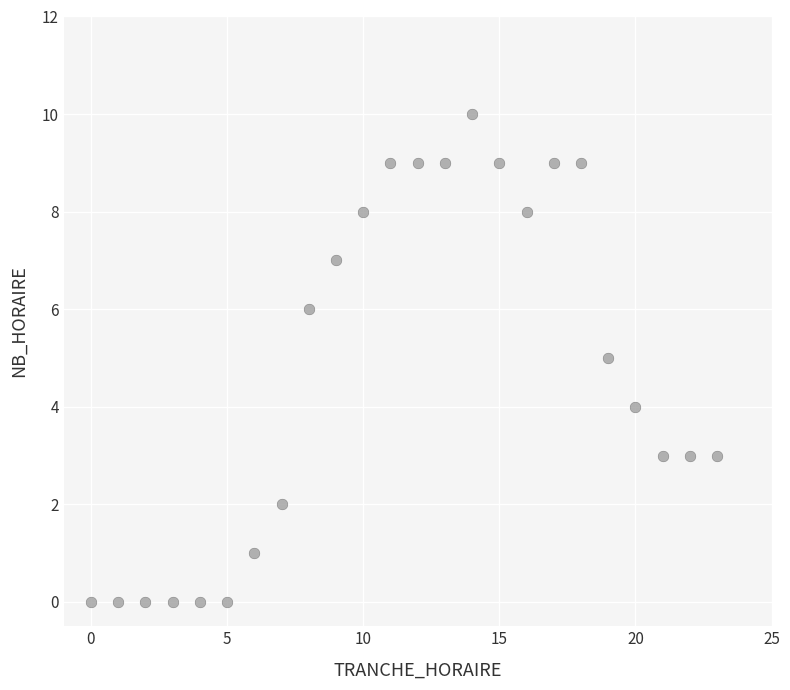

List the coordinates of all points as (X, Y) pairs, reading left to right.

(0, 0)  (1, 0)  (2, 0)  (3, 0)  (4, 0)  (5, 0)  (6, 1)  (7, 2)  (8, 6)  (9, 7)  (10, 8)  (11, 9)  (12, 9)  (13, 9)  (14, 10)  (15, 9)  (16, 8)  (17, 9)  (18, 9)  (19, 5)  (20, 4)  (21, 3)  (22, 3)  (23, 3)